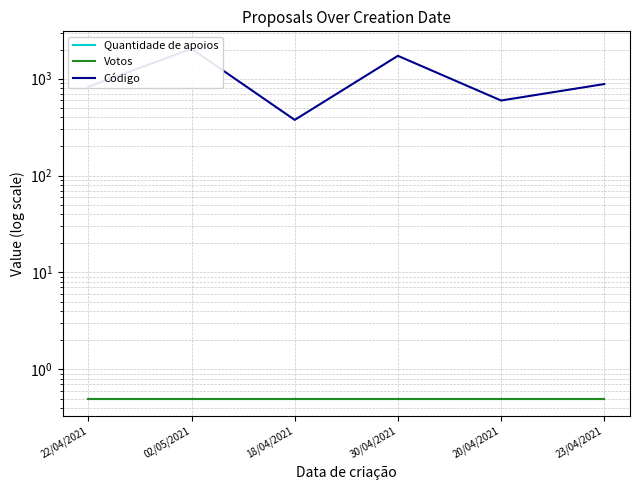

Does the chart display data point markers on the line(s)?

No